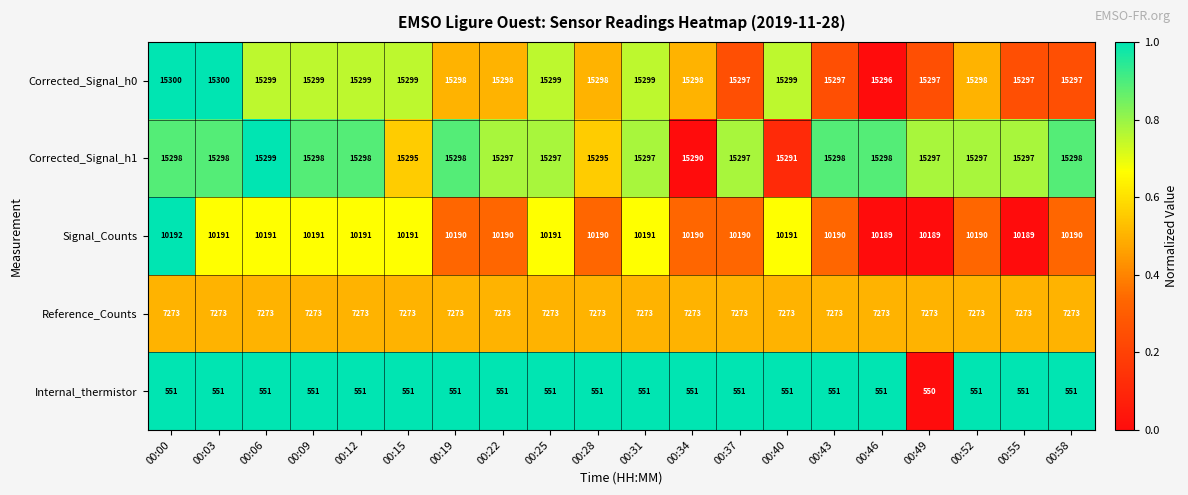

Rank the series at 00:31 from highest to lowest value.

Corrected_Signal_h0, Corrected_Signal_h1, Signal_Counts, Reference_Counts, Internal_thermistor